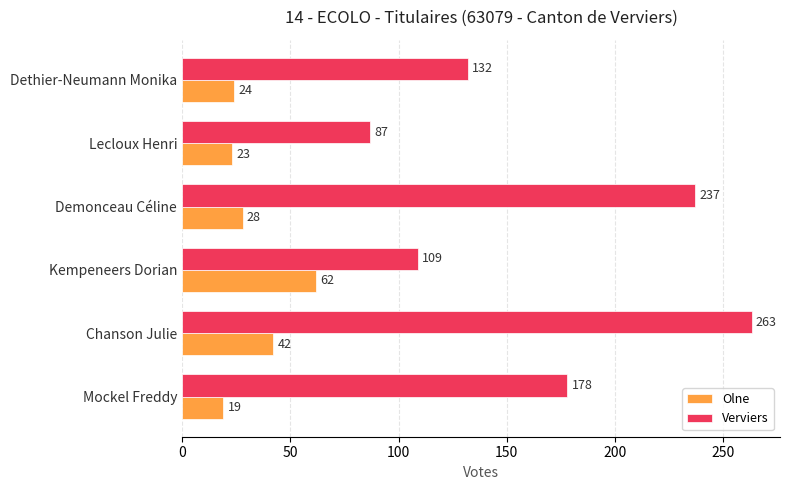

Between Chanson Julie and Demonceau Céline, which series saw the biggest shift?

Verviers